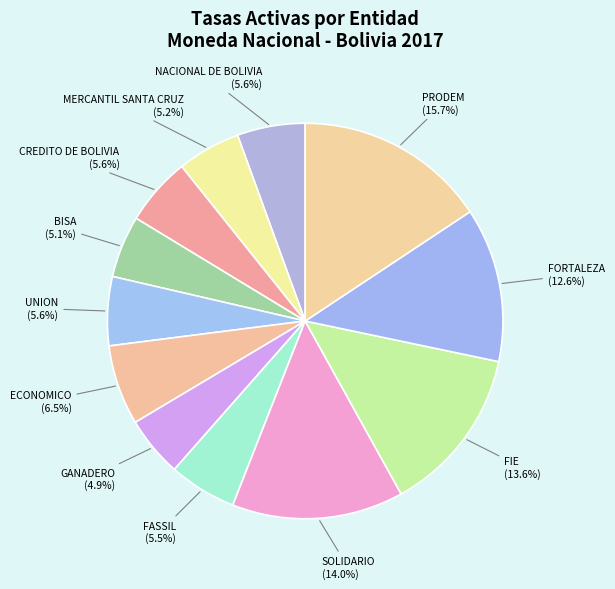

To the nearest percent, what is the average slice percentage?

8%